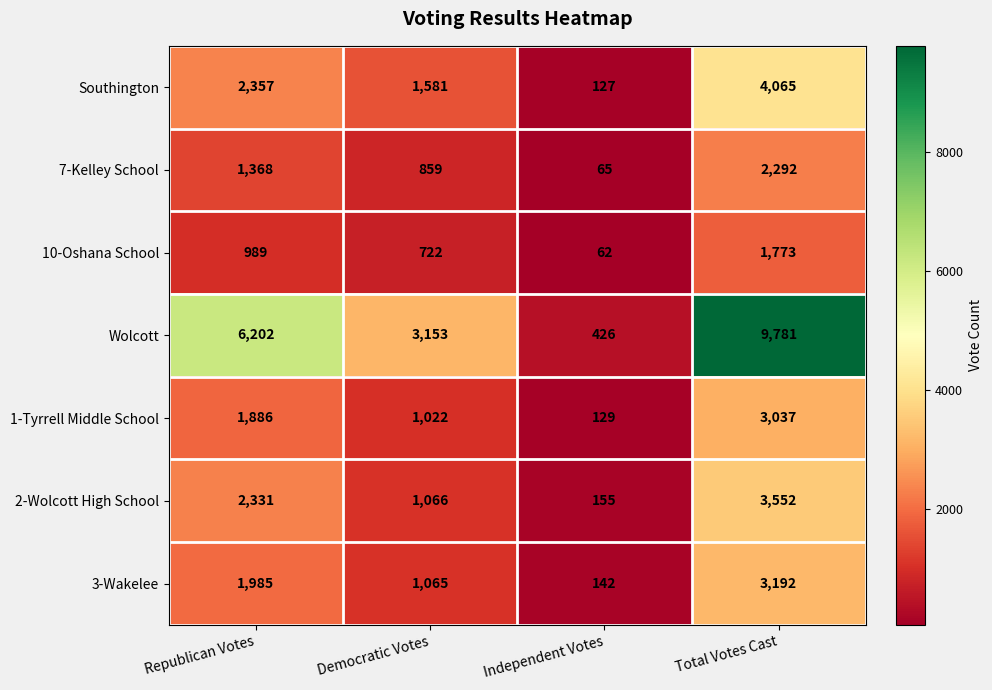

Where is 1-Tyrrell Middle School nearest to the value 1583?

Republican Votes